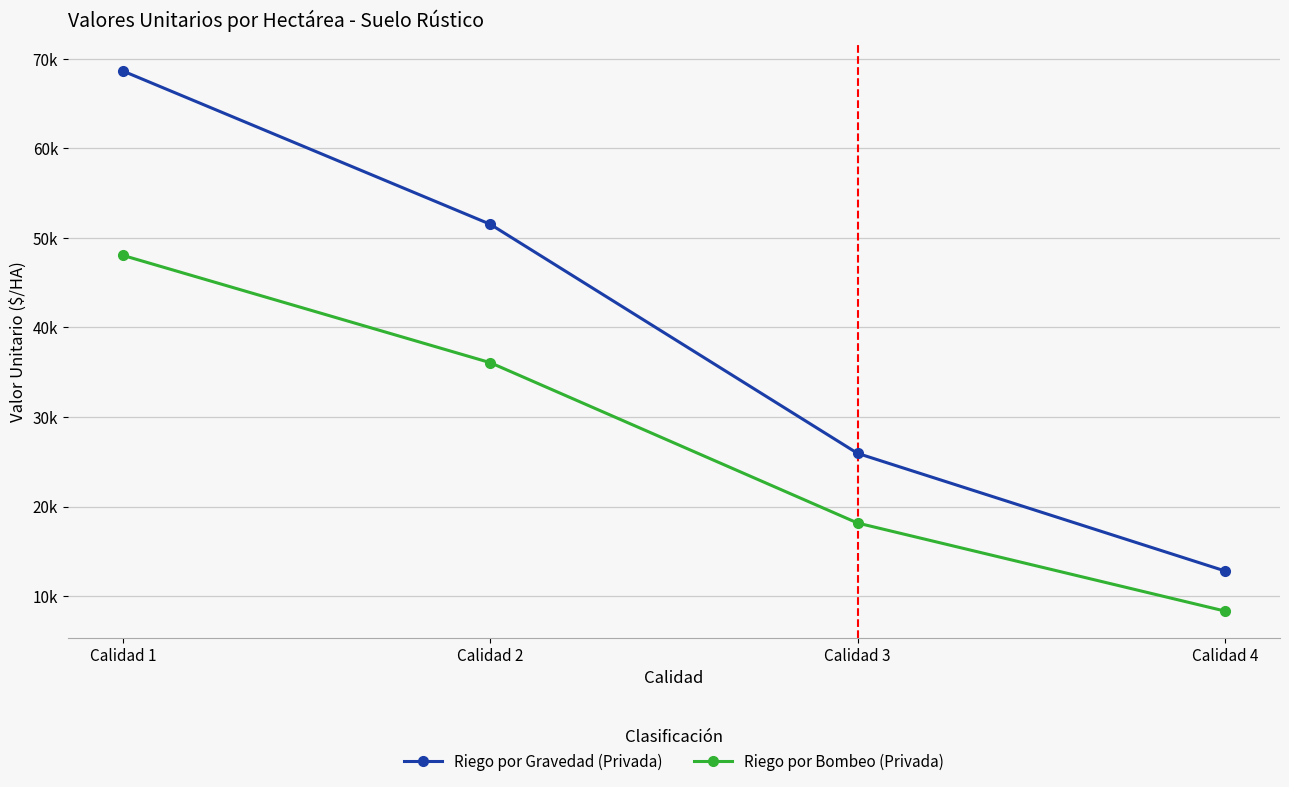

True or false: Riego por Bombeo (Privada) and Riego por Gravedad (Privada) cross at least once.

False